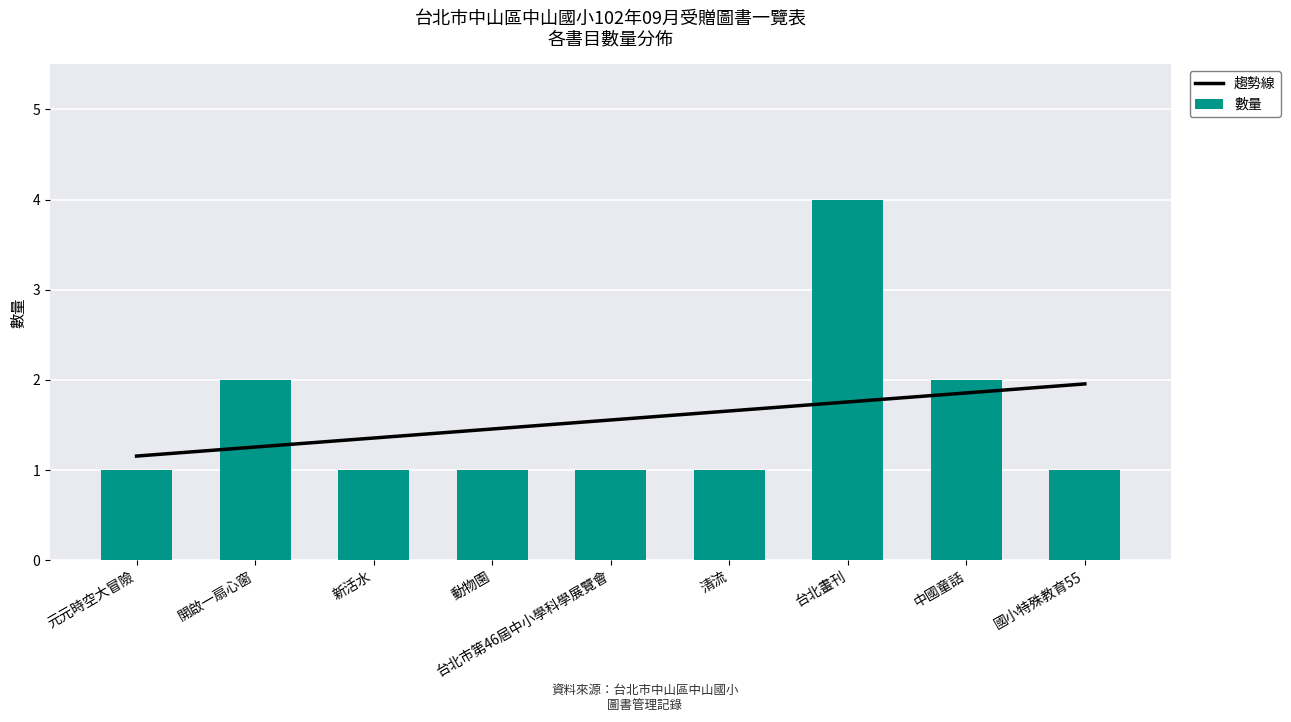

What is the label of the 4th bar from the left?

動物園